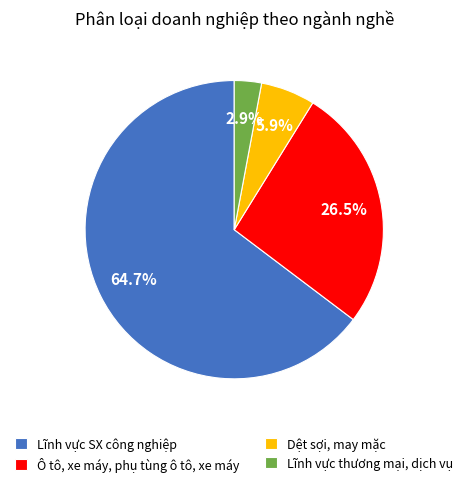

How many slices are in this pie chart?

4